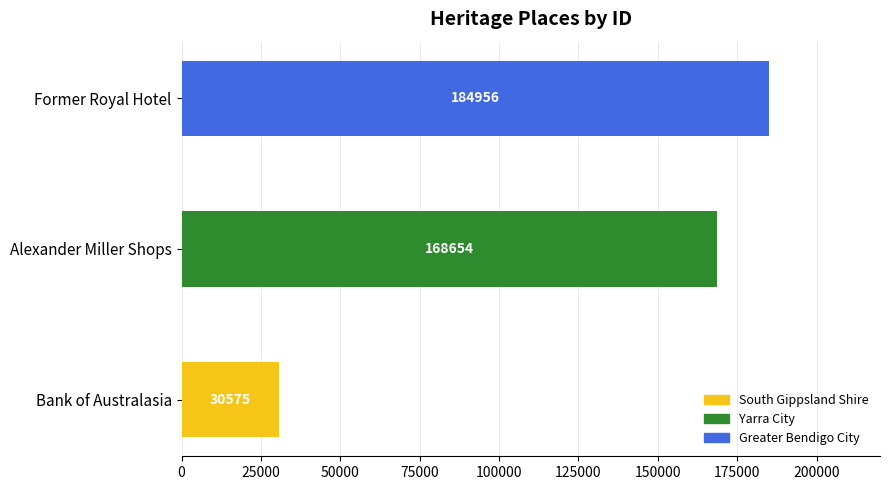

What is the smallest value displayed?

30575